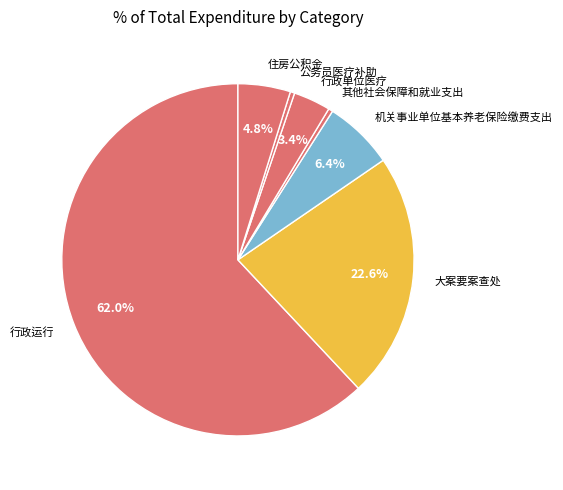

True or false: 机关事业单位基本养老保险缴费支出 accounts for 6% of the total.

True